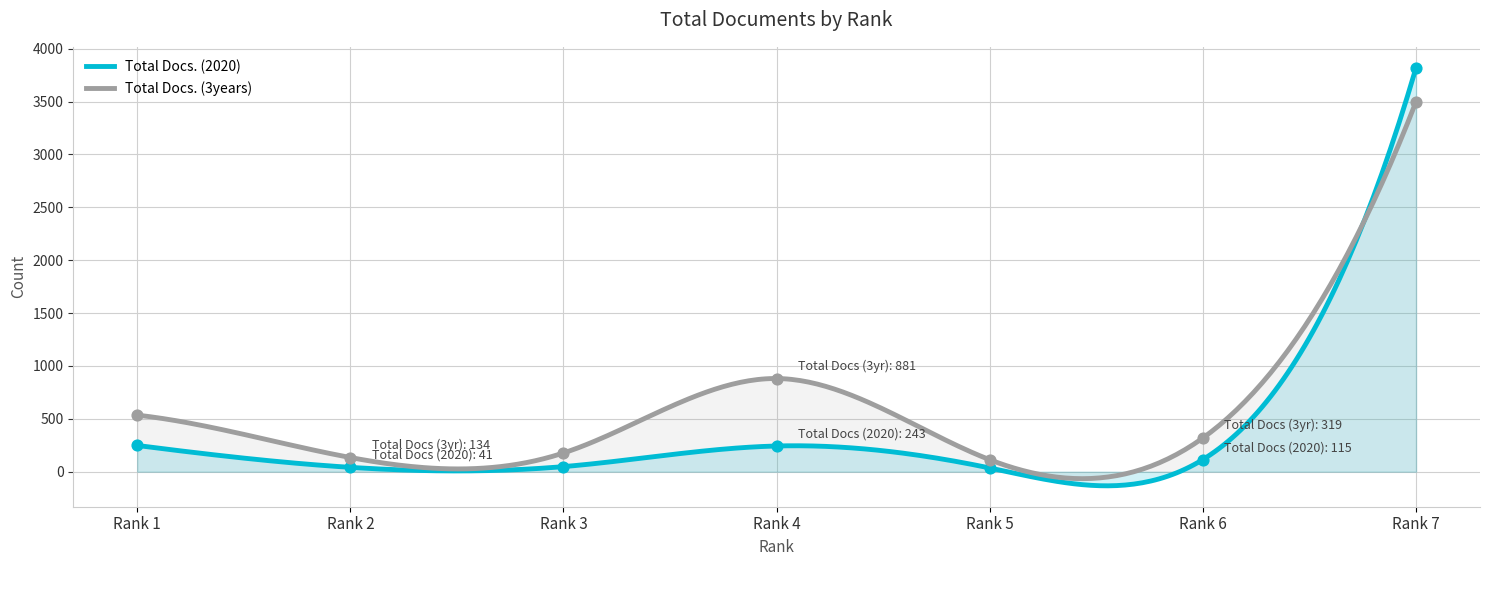

What are all the series names shown in the legend?

Total Docs. (2020), Total Docs. (3years)